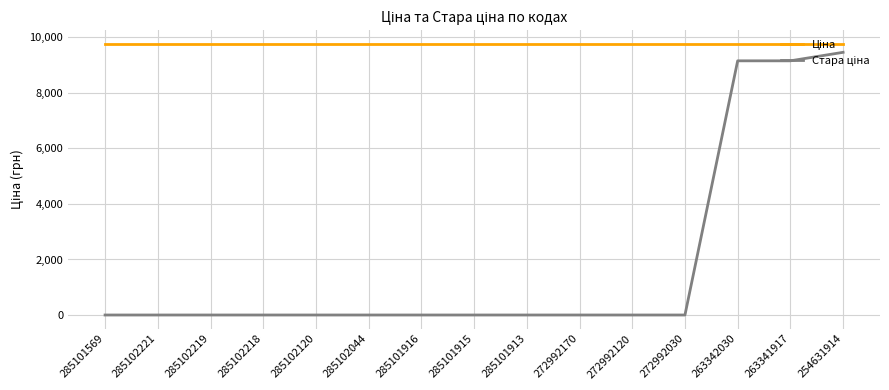

How many distinct data groups are displayed?

2